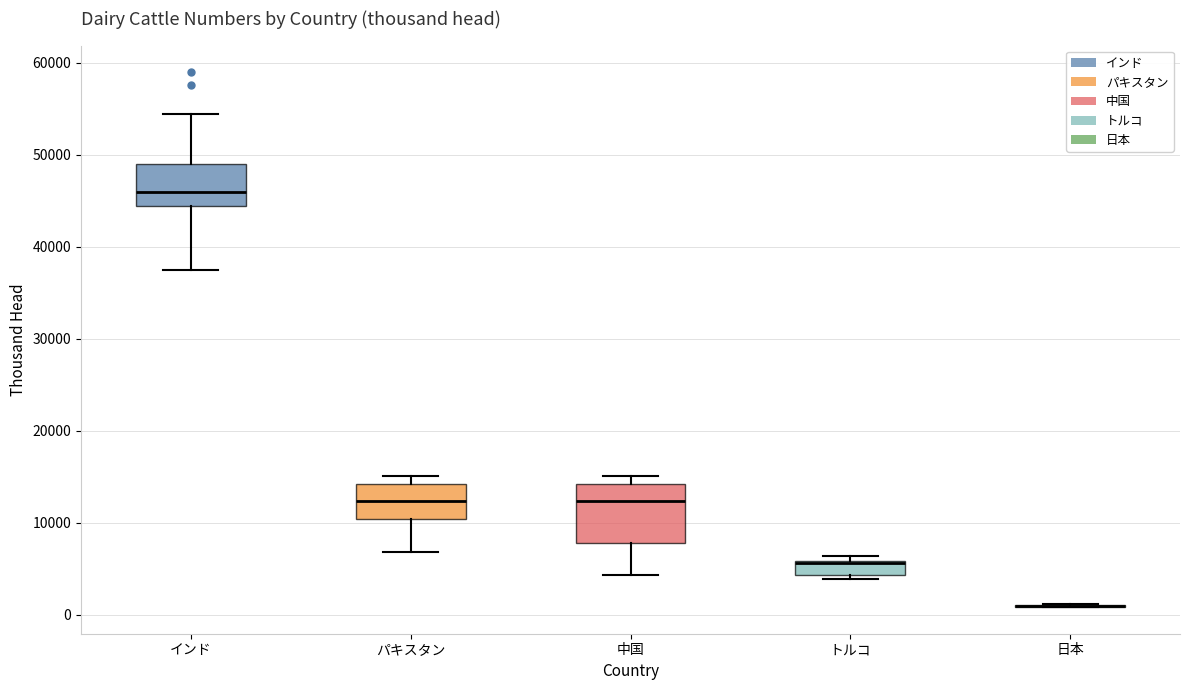

Where does the lower whisker of the box for 中国 end on the y-axis? The values are not printed on the chart, so give them approximately, as read against the axis.

4000